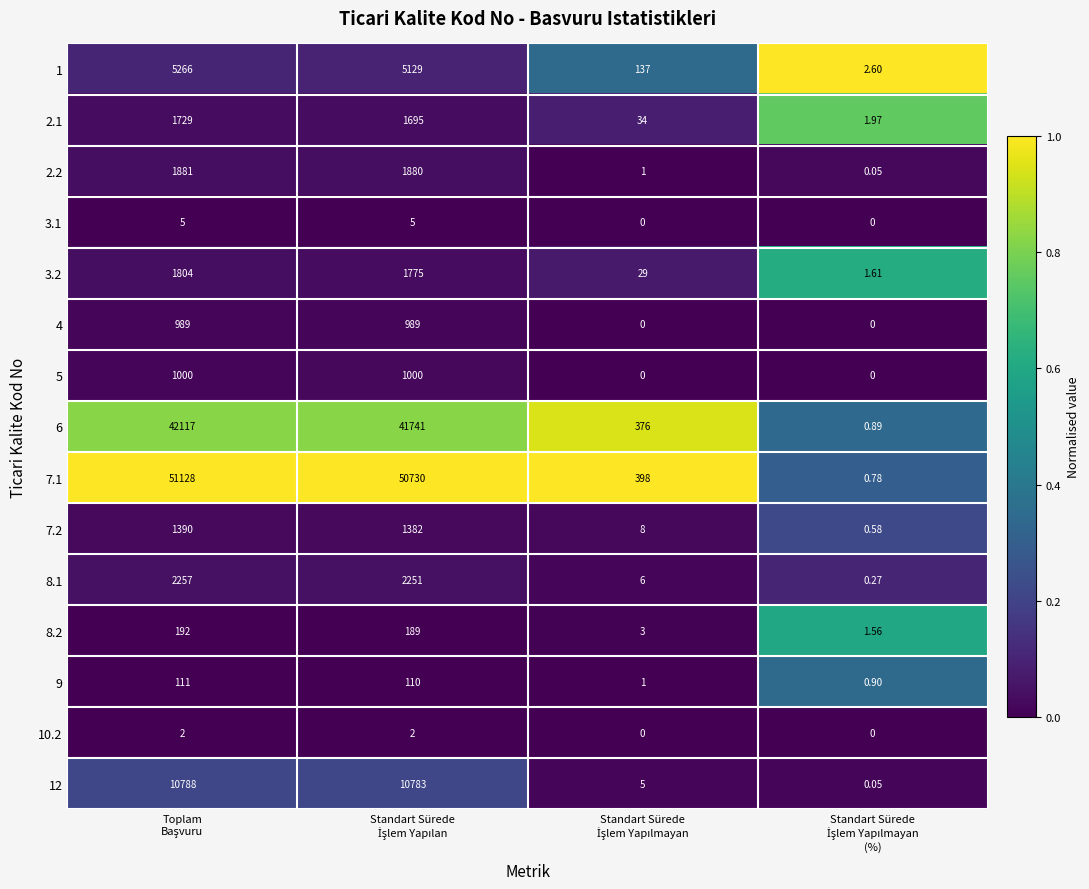

Rank the series by their maximum value, from lowest to highest.

10.2, 3.1, 9, 8.2, 4, 5, 7.2, 2.1, 3.2, 2.2, 8.1, 1, 12, 6, 7.1